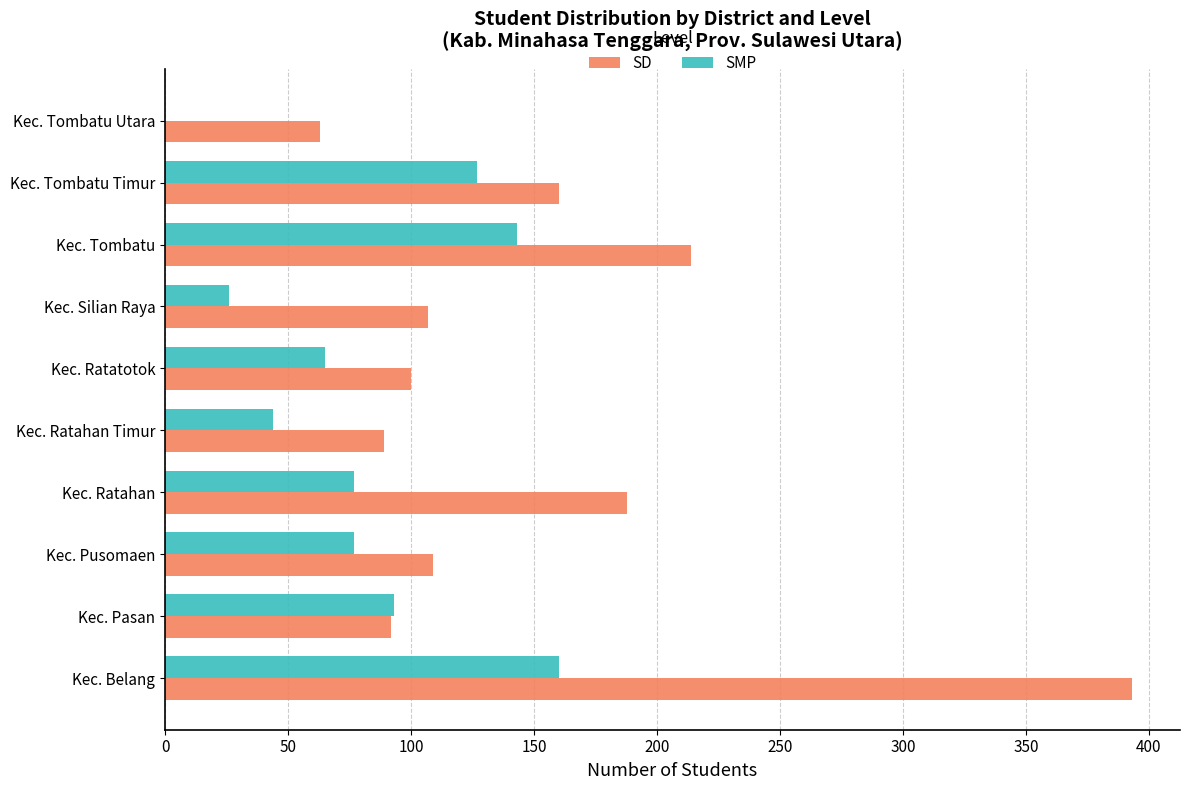

Count the number of data series in this chart.

2